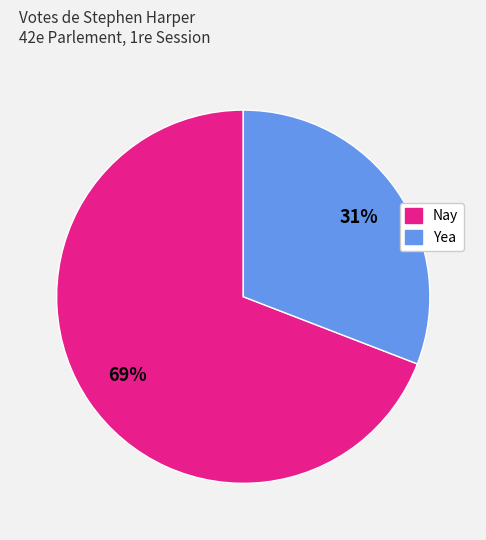

Does Nay account for over 50% of the chart?

Yes